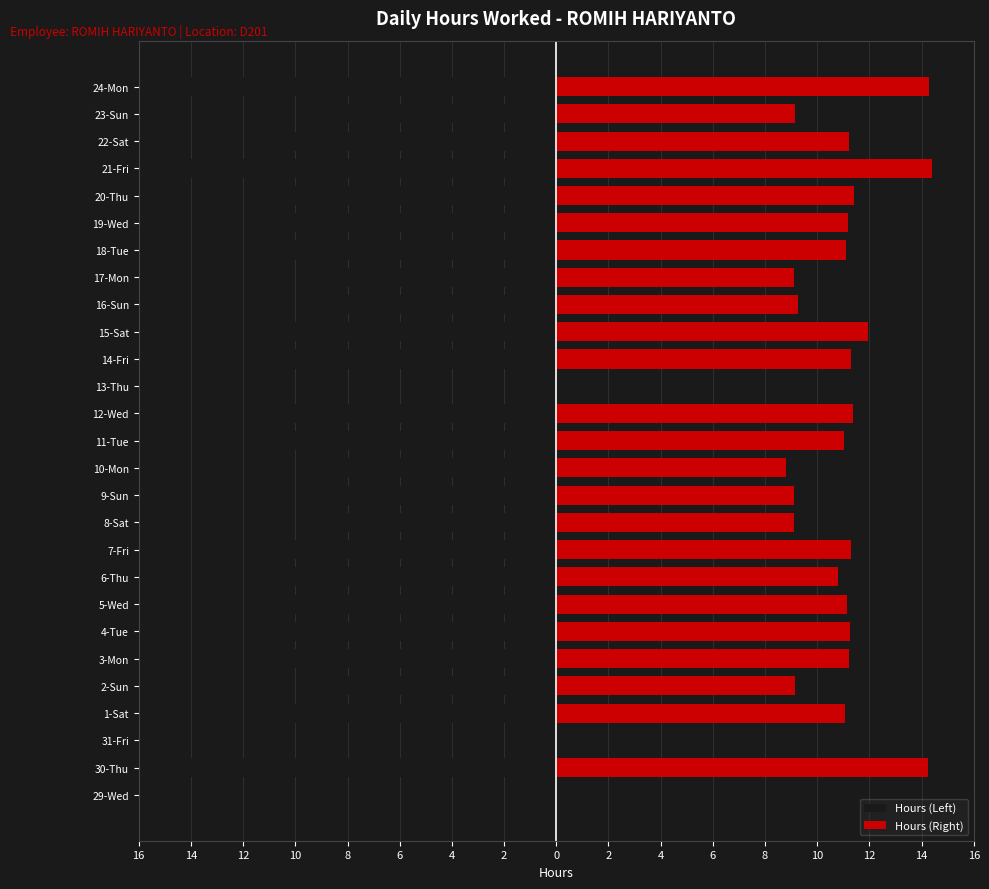

What is the difference between the highest and lowest values at 2-Sun?

18.3